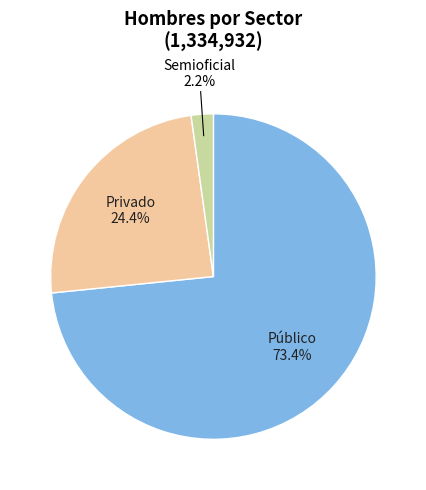

Count the number of slices in the pie.

3